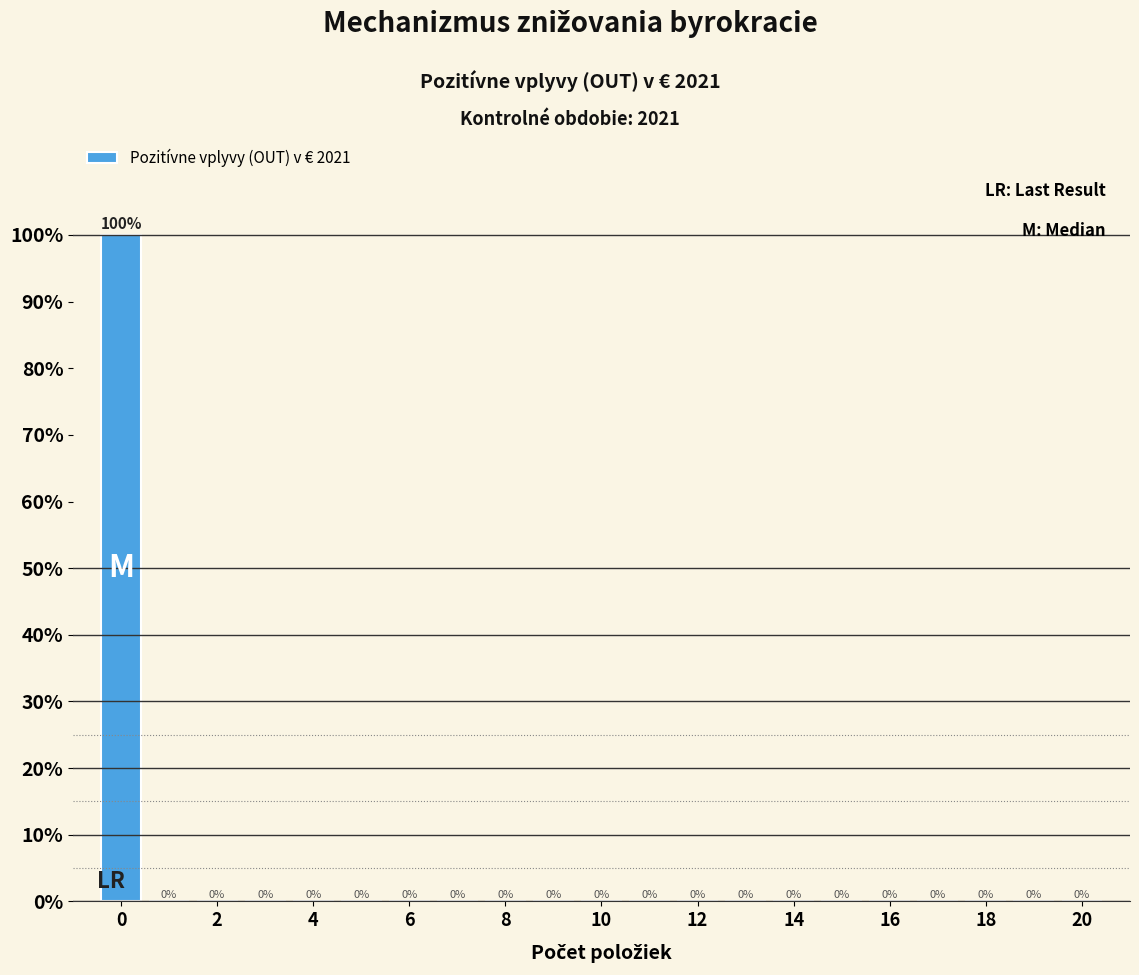

Reading left to right, transcribe this chart: for each bar, give the range it covers on the x-axis and its height. The bar edges are not printed on the chart, so give them approximately, as read against the axis.

-0.5 to 0.5: 100
0.5 to 1.5: 0
1.5 to 2.5: 0
2.5 to 3.5: 0
3.5 to 4.5: 0
4.5 to 5.5: 0
5.5 to 6.5: 0
6.5 to 7.5: 0
7.5 to 8.5: 0
8.5 to 9.5: 0
9.5 to 10.5: 0
10.5 to 11.5: 0
11.5 to 12.5: 0
12.5 to 13.5: 0
13.5 to 14.5: 0
14.5 to 15.5: 0
15.5 to 16.5: 0
16.5 to 17.5: 0
17.5 to 18.5: 0
18.5 to 19.5: 0
19.5 to 20.5: 0